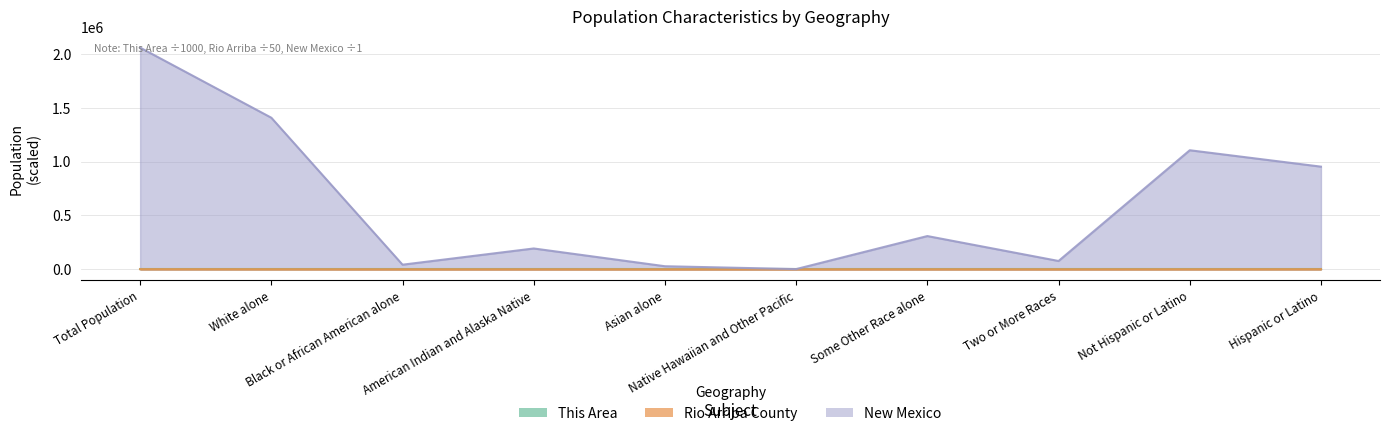

At Asian alone, list the series in order from smallest to largest.

This Area, Rio Arriba County, New Mexico